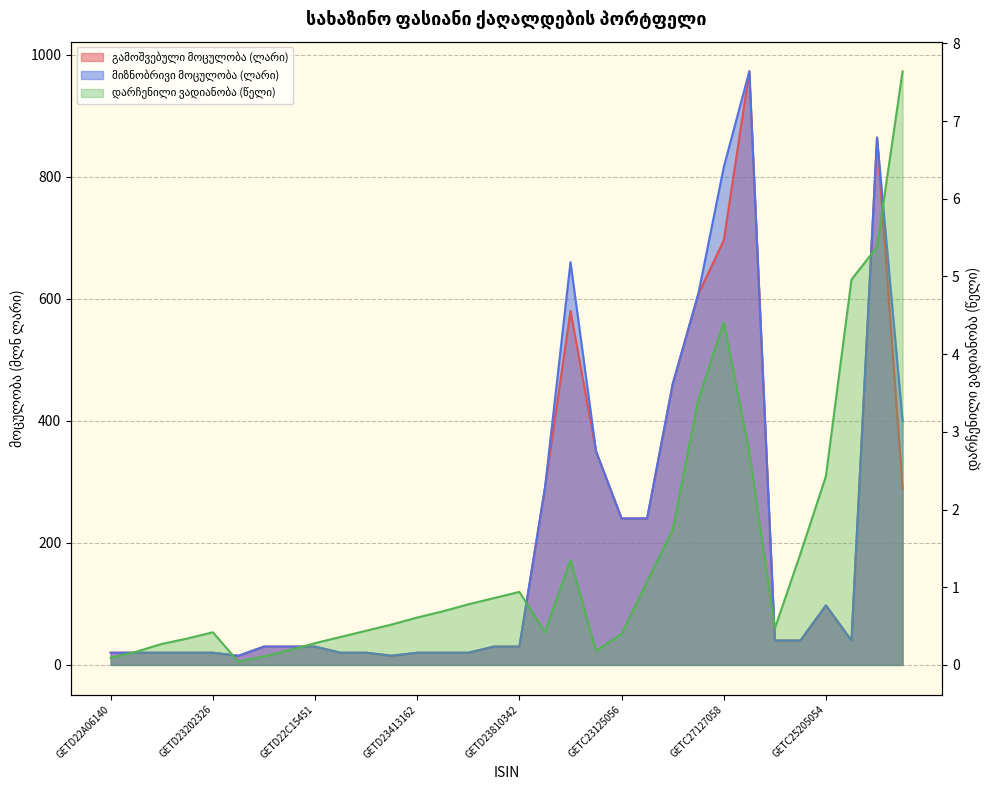

Rank the series by their maximum value, from highest to lowest.

გამოშვებული მოცულობა (ლარი), მიზნობრივი მოცულობა (ლარი), დარჩენილი ვადიანობა (წელი)